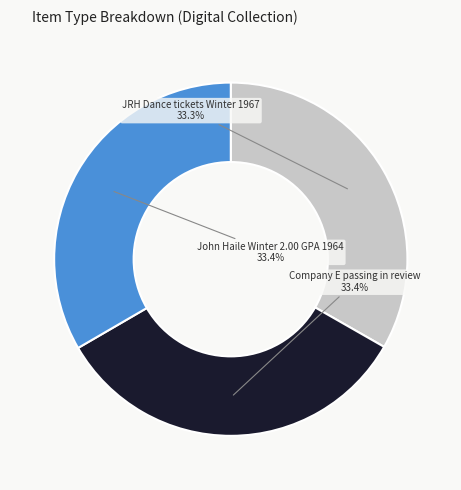

Is there a majority slice in this chart?

No